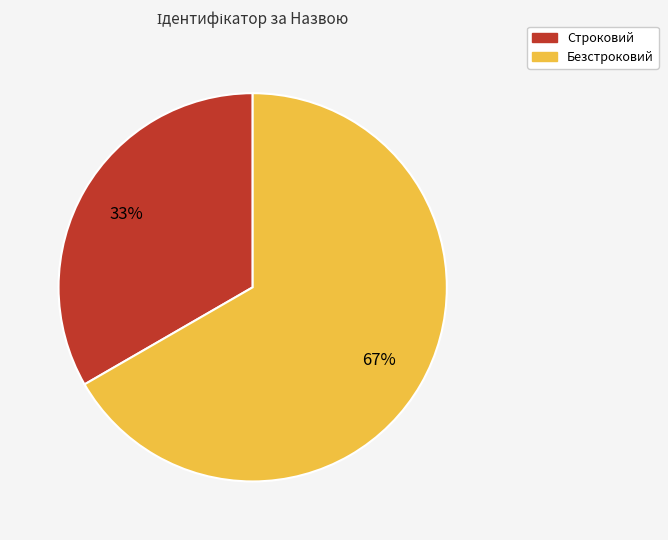

Do Безстроковий and Строковий together represent more than half of the pie?

Yes